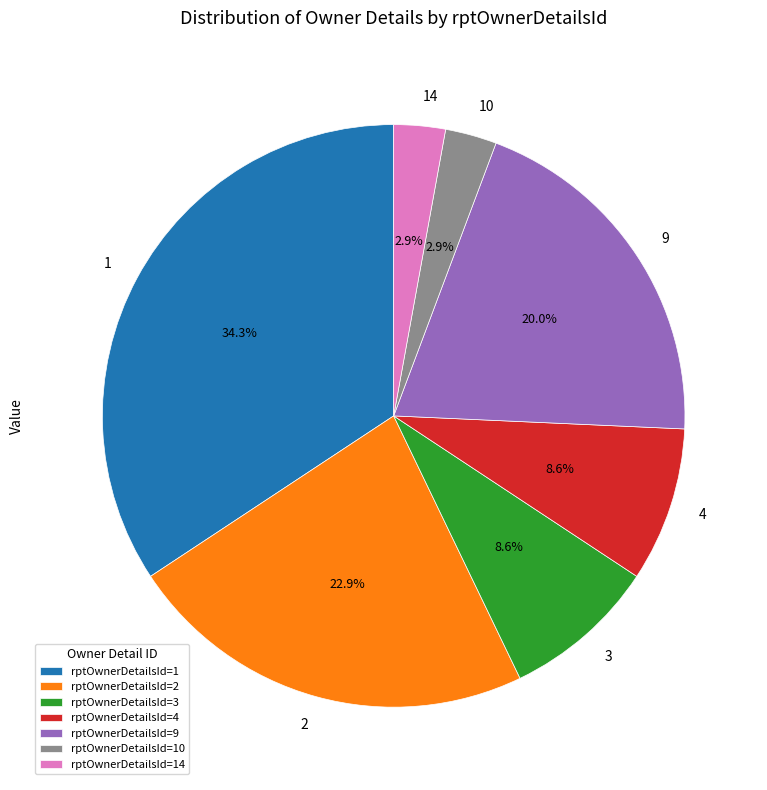

Is there a majority slice in this chart?

No